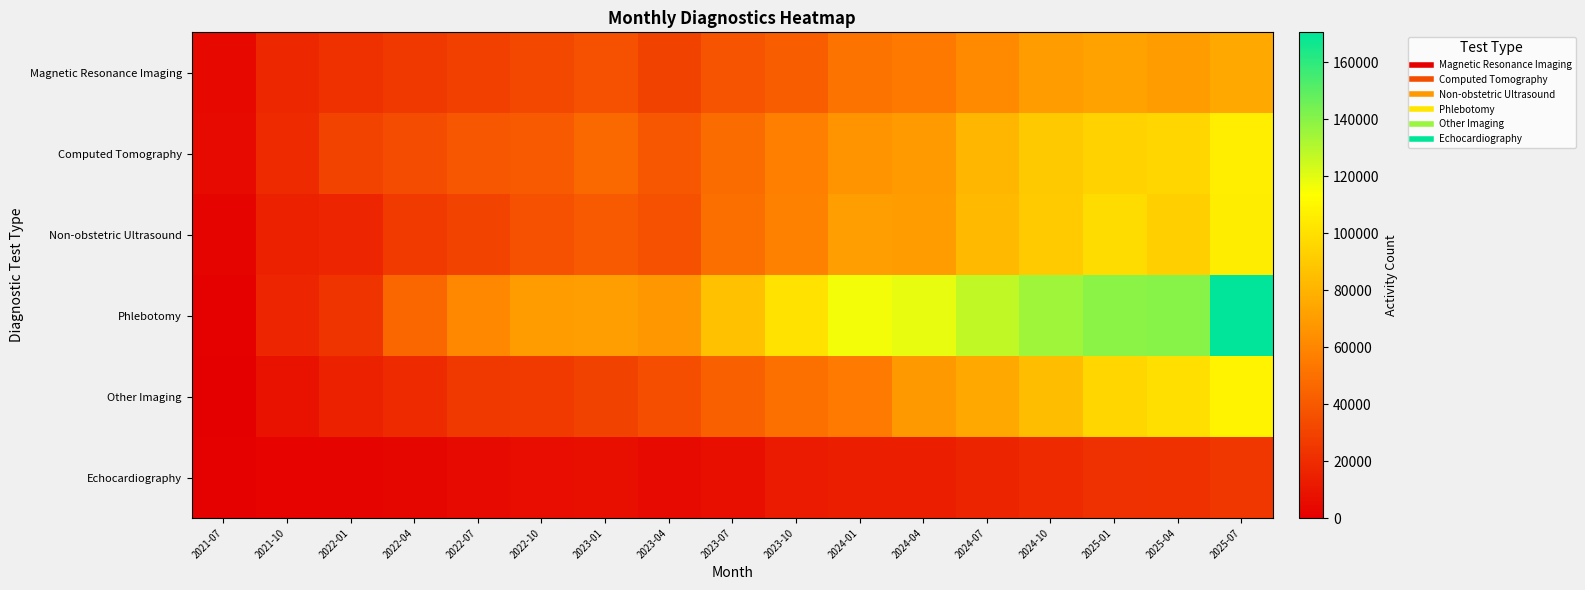

Count the number of data series in this chart.

6